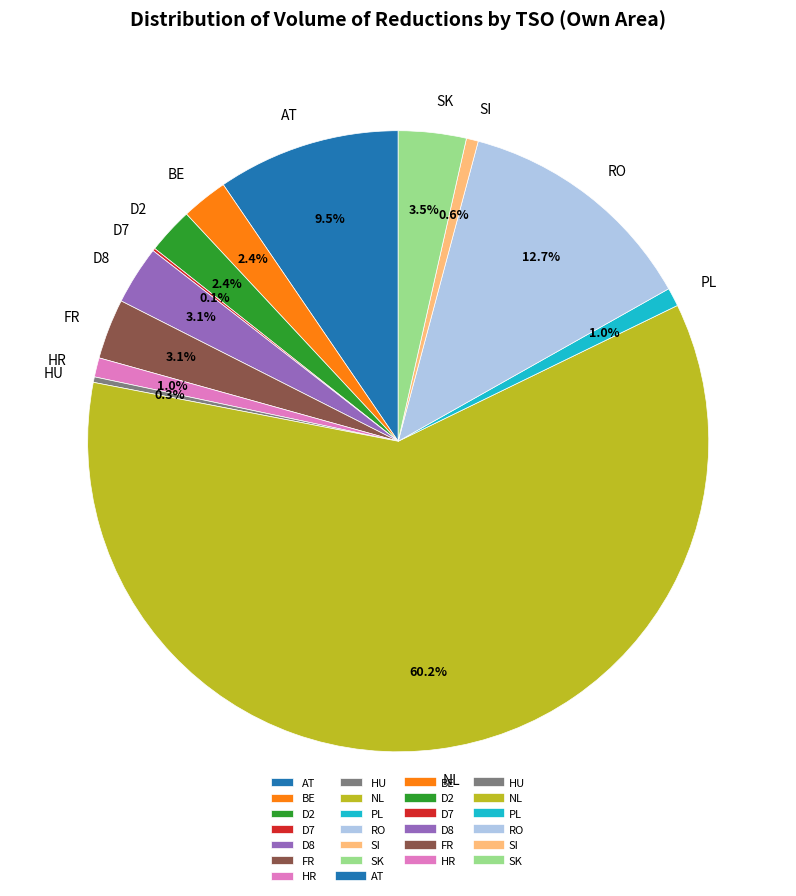

Approximately how many times larger is the value at FR compared to HR?

3.1